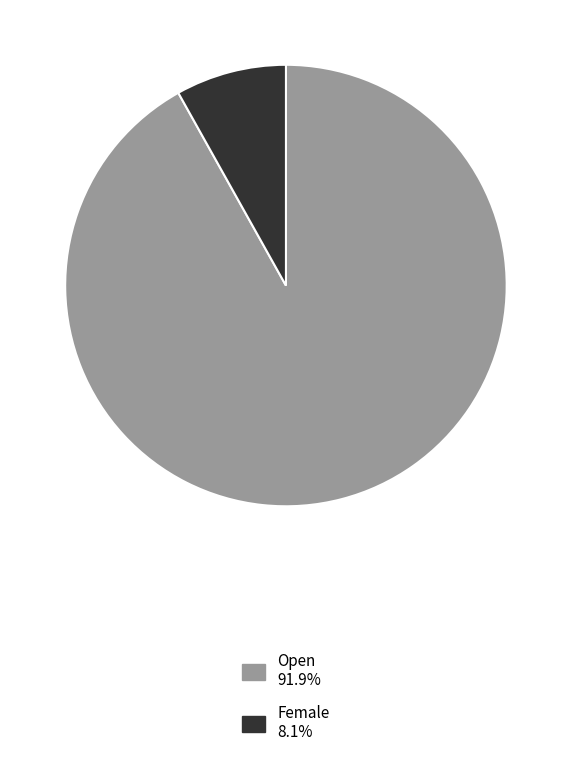

Which slice is the largest?

Open